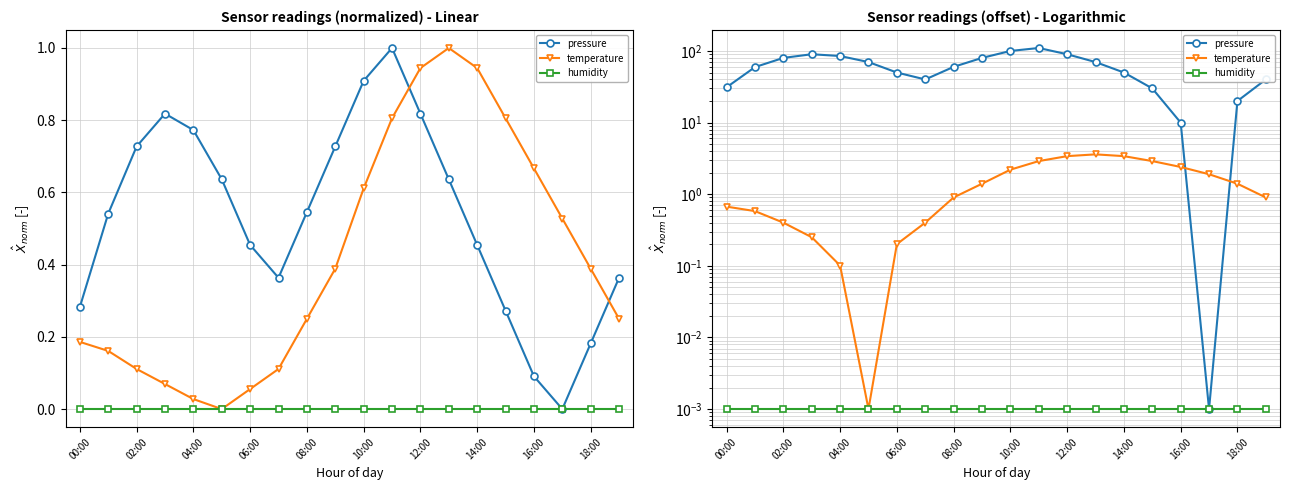

What position from the left is 14:00?

8